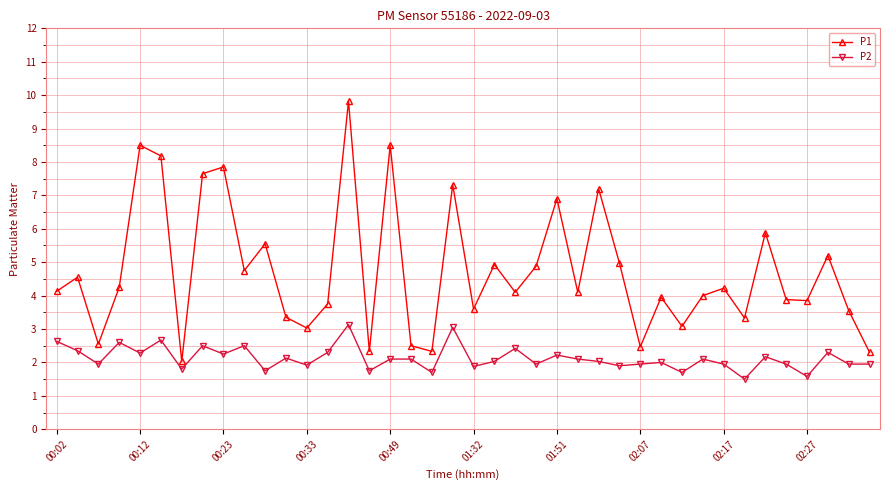

True or false: P2 and P1 intersect in this chart.

False